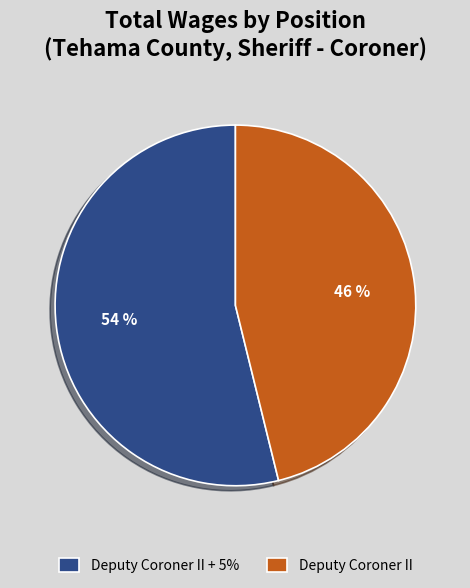

Count the number of slices in the pie.

2